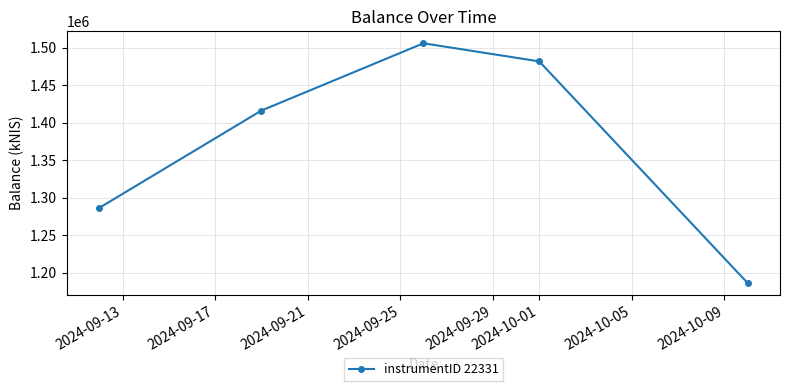

What is the difference between the maximum and minimum values?

319408.0